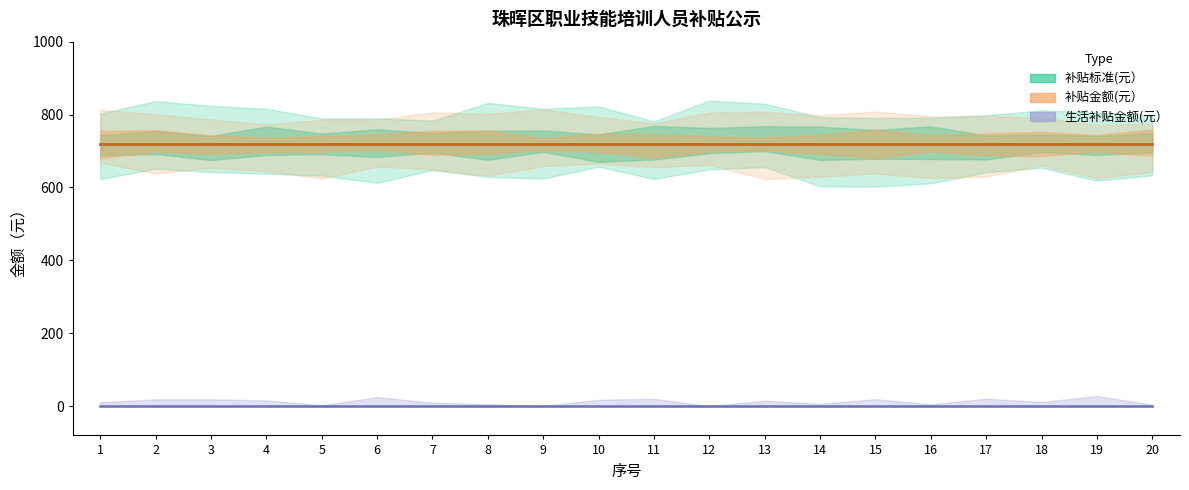

At how many categories does at least one series exceed 463?

20